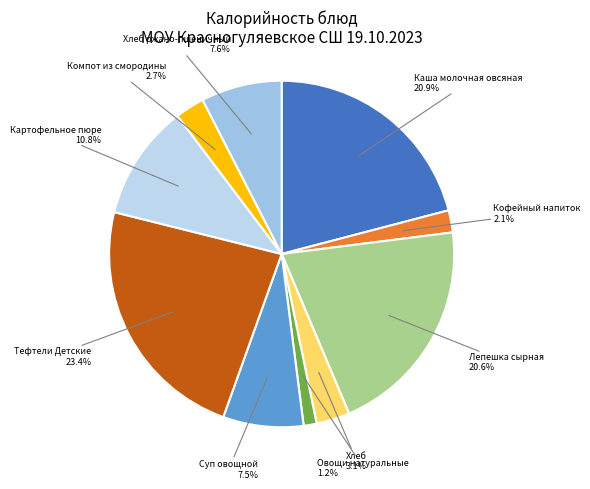

Which slice is the largest?

Тефтели Детские